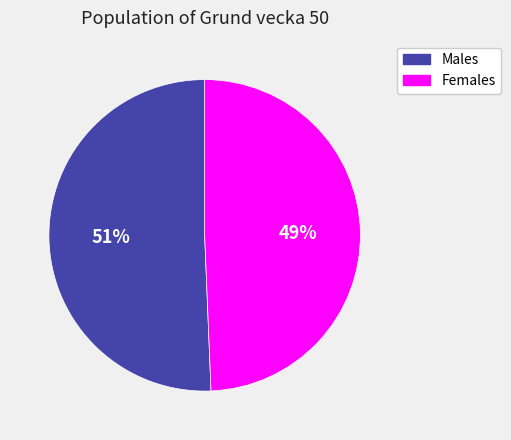

Does any single category account for the majority?

Yes